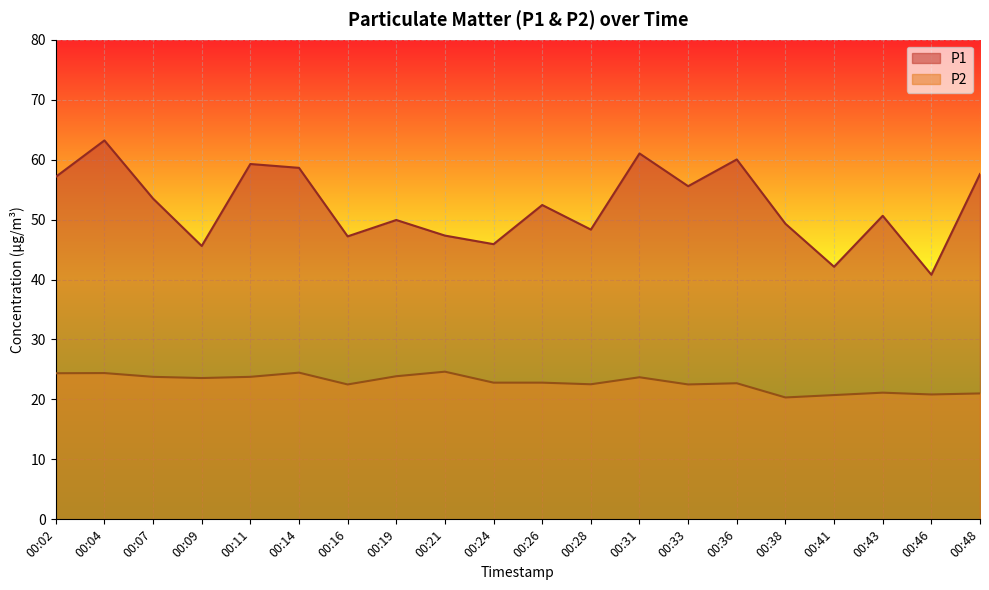

The value of P1 at 00:33 is 55.6. True or false?

True